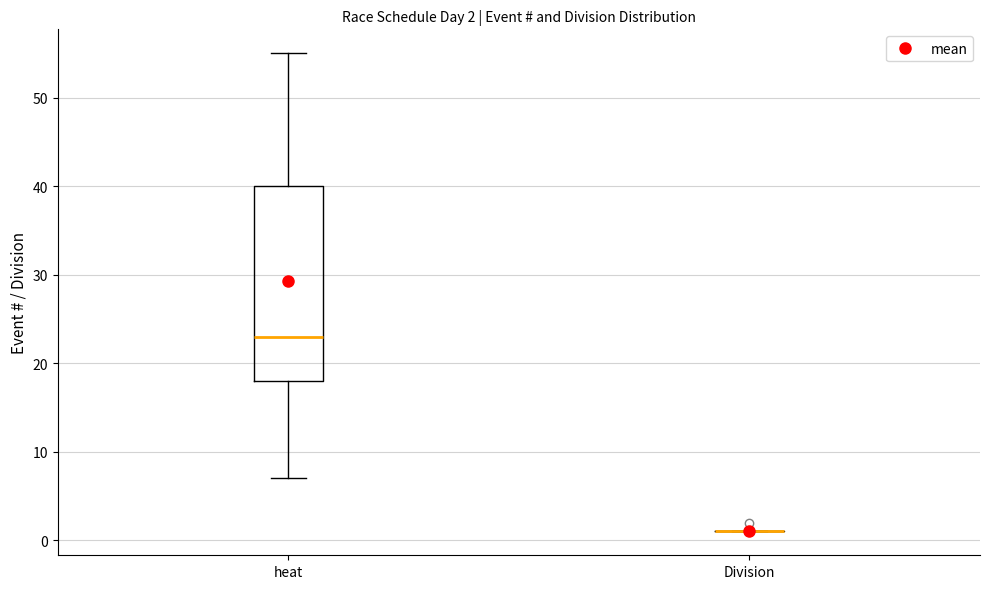

Comparing the boxes themselves (not the whiskers), which one is the tallest?

heat